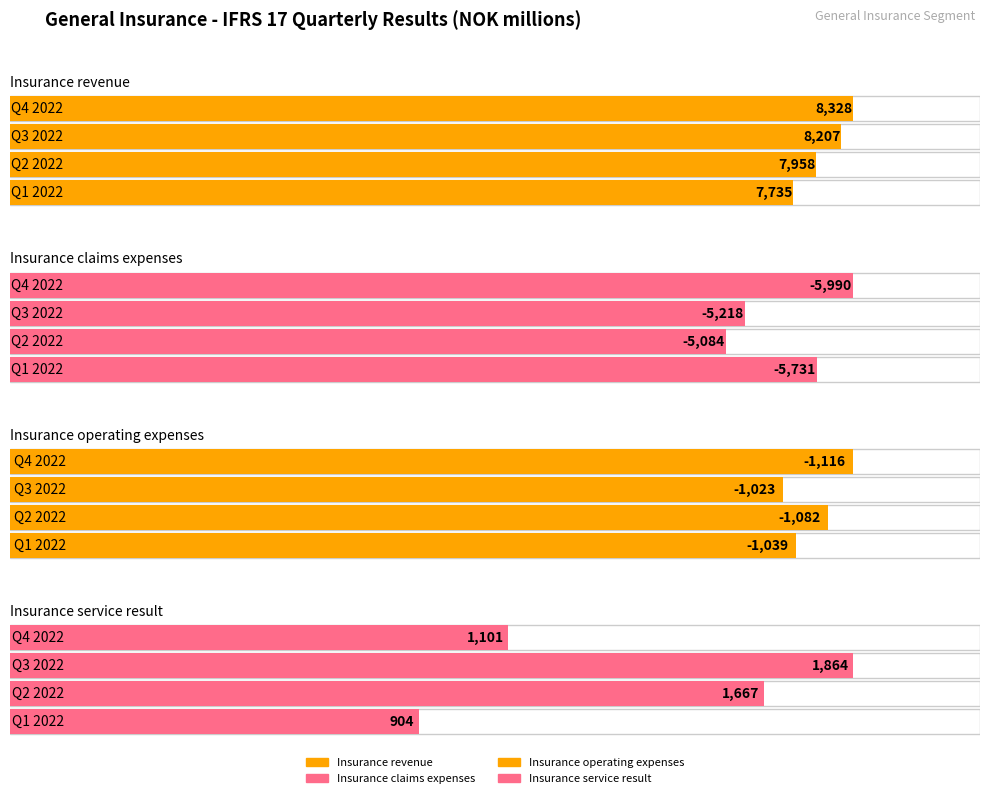

Is the value of Insurance service result at Q4 2022 greater than the value of Insurance revenue at Q4 2022?

No